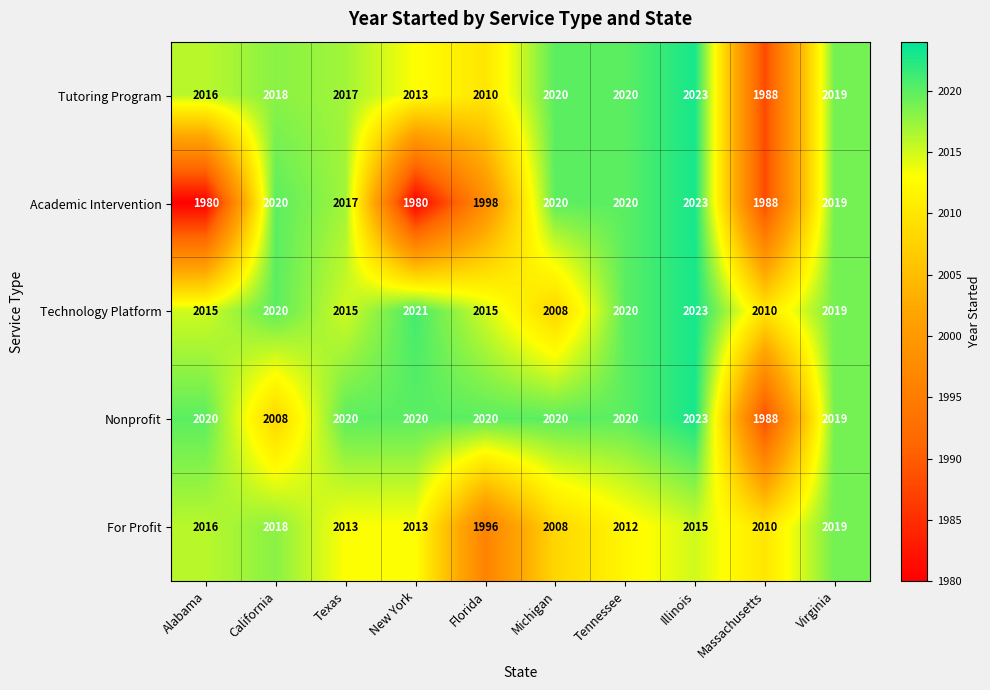

Which series has the largest range (max minus min)?

Academic Intervention